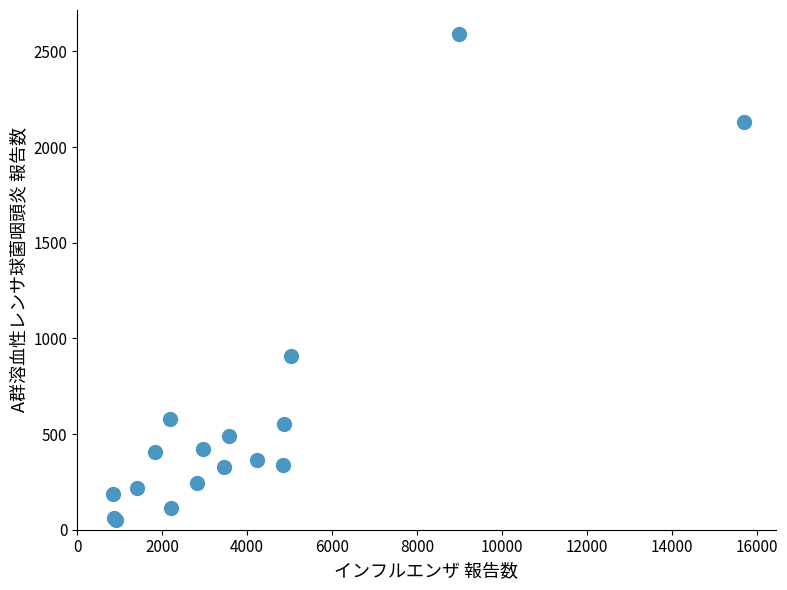

What Y value in the scatter plot is closest to 1321?

906